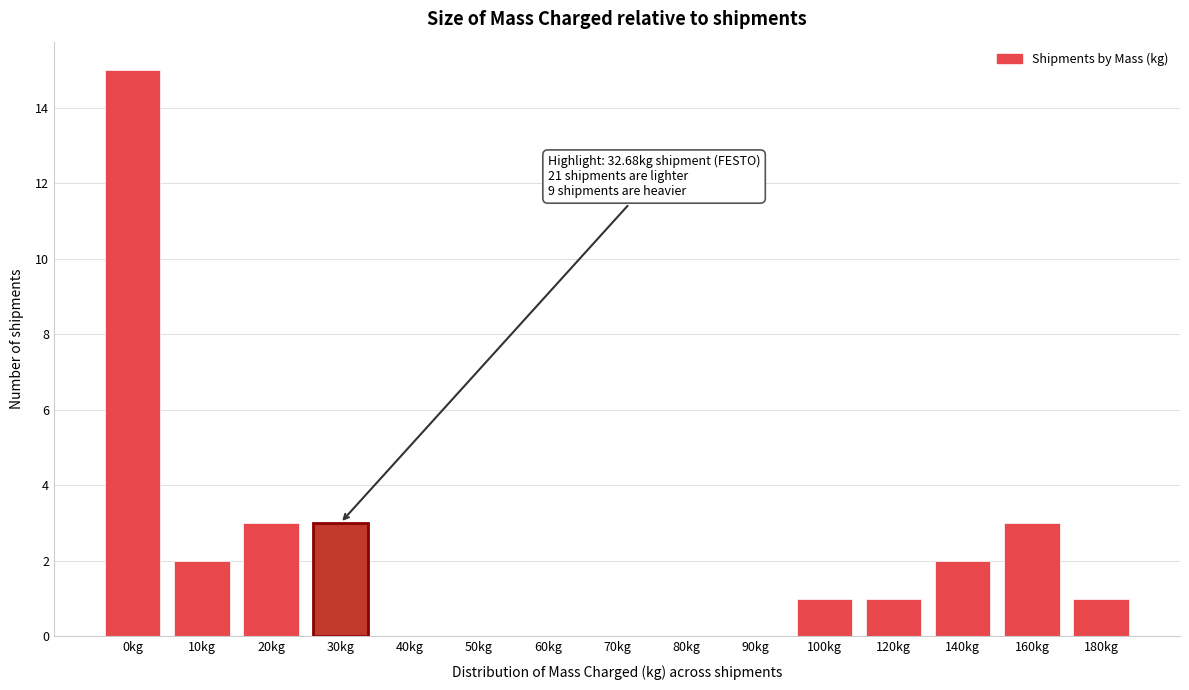

Reading left to right, list all the values displayed in this chart.

0kg=15	10kg=2	20kg=3	30kg=3	40kg=0	50kg=0	60kg=0	70kg=0	80kg=0	90kg=0	100kg=1	120kg=1	140kg=2	160kg=3	180kg=1